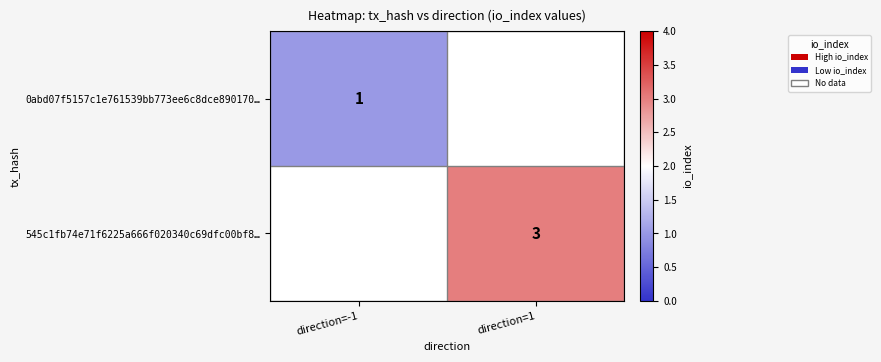

At how many categories does at least one series exceed 1?

1